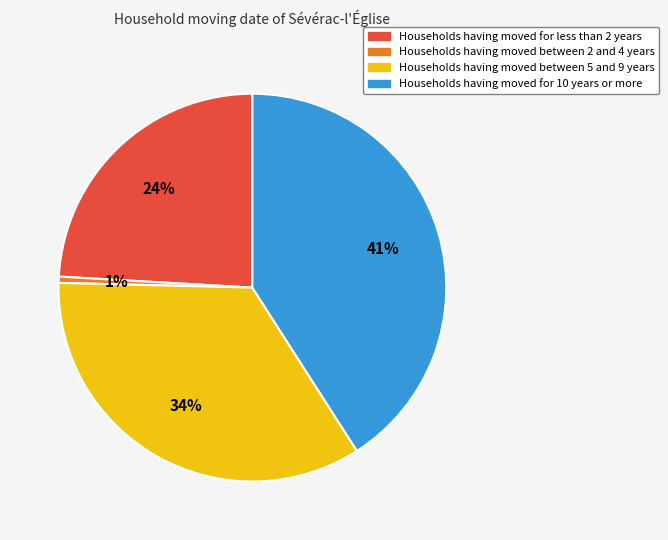

True or false: Households having moved for 10 years or more accounts for 30% of the total.

False